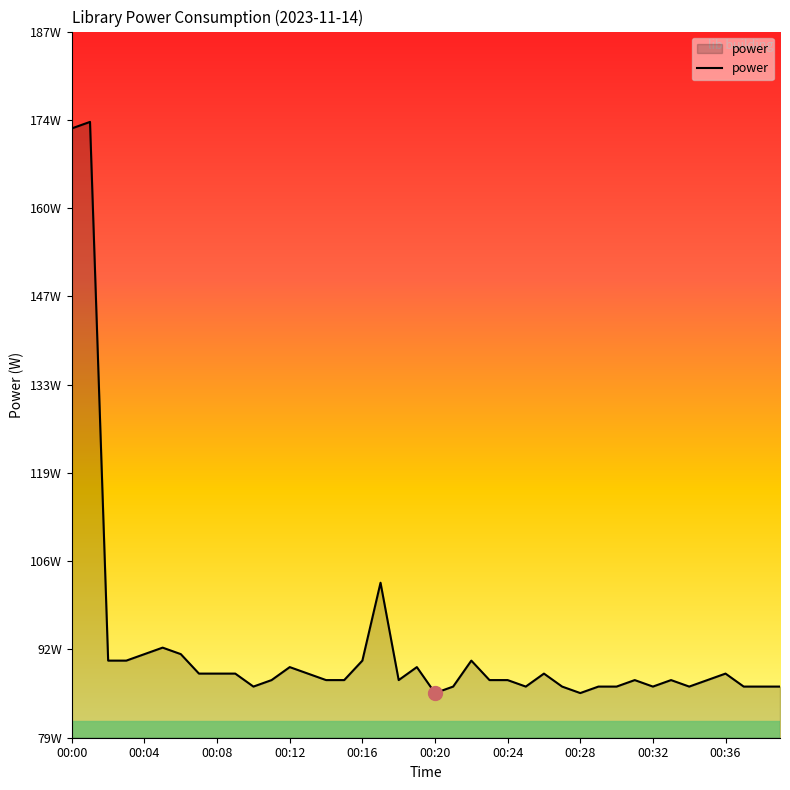

Rank the categories by value from lowest to highest.

00:20, 00:28, 00:10, 00:21, 00:25, 00:27, 00:29, 00:30, 00:32, 00:34, 00:37, 00:38, 00:39, 00:11, 00:14, 00:15, 00:18, 00:23, 00:24, 00:31, 00:33, 00:35, 00:07, 00:08, 00:09, 00:13, 00:26, 00:36, 00:12, 00:19, 00:02, 00:03, 00:16, 00:22, 00:04, 00:06, 00:05, 00:17, 00:00, 00:01